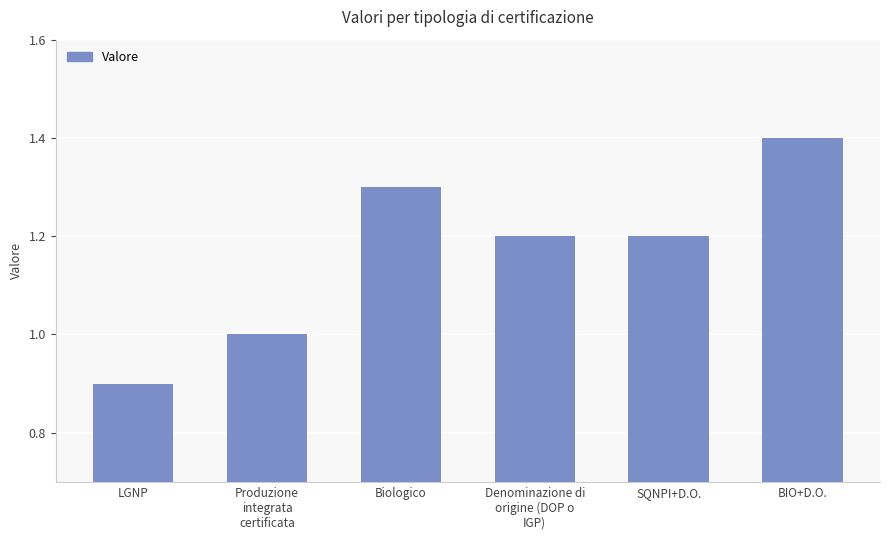

True or false: the data shows 0.4 at LGNP.

False